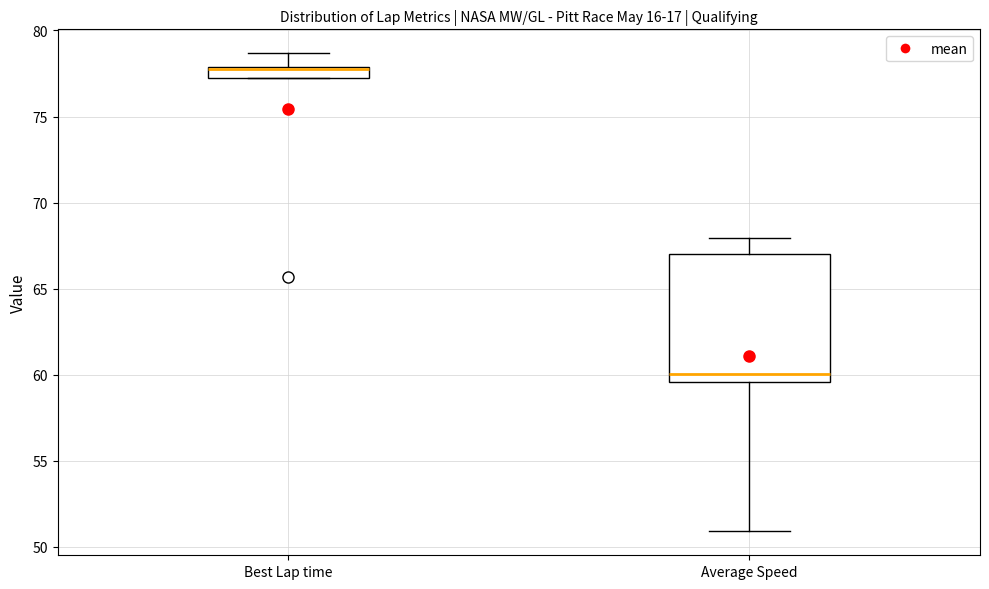

Comparing the boxes themselves (not the whiskers), which one is the tallest?

Average Speed